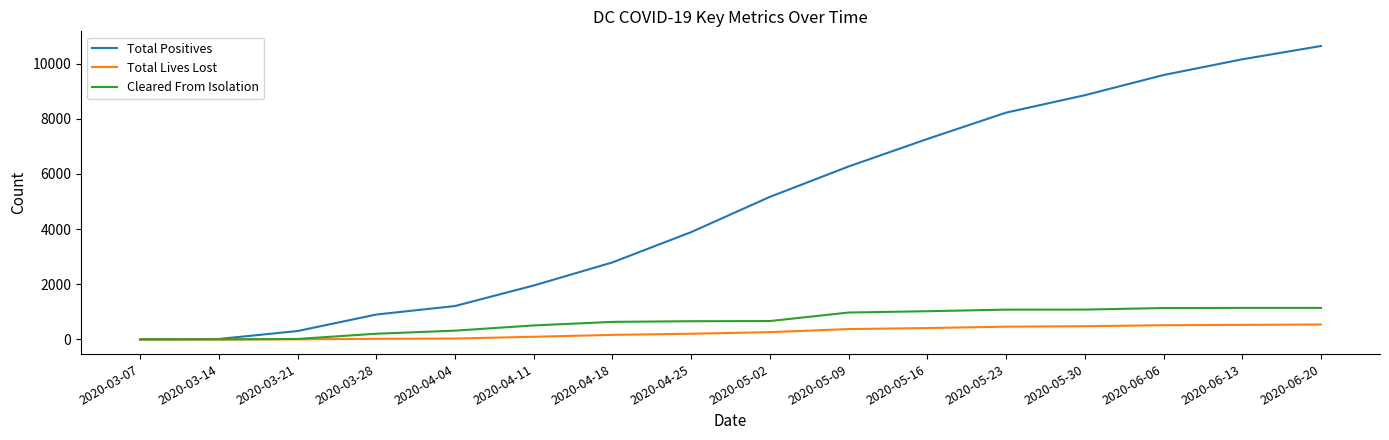

What position from the right is 2020-06-20?

1